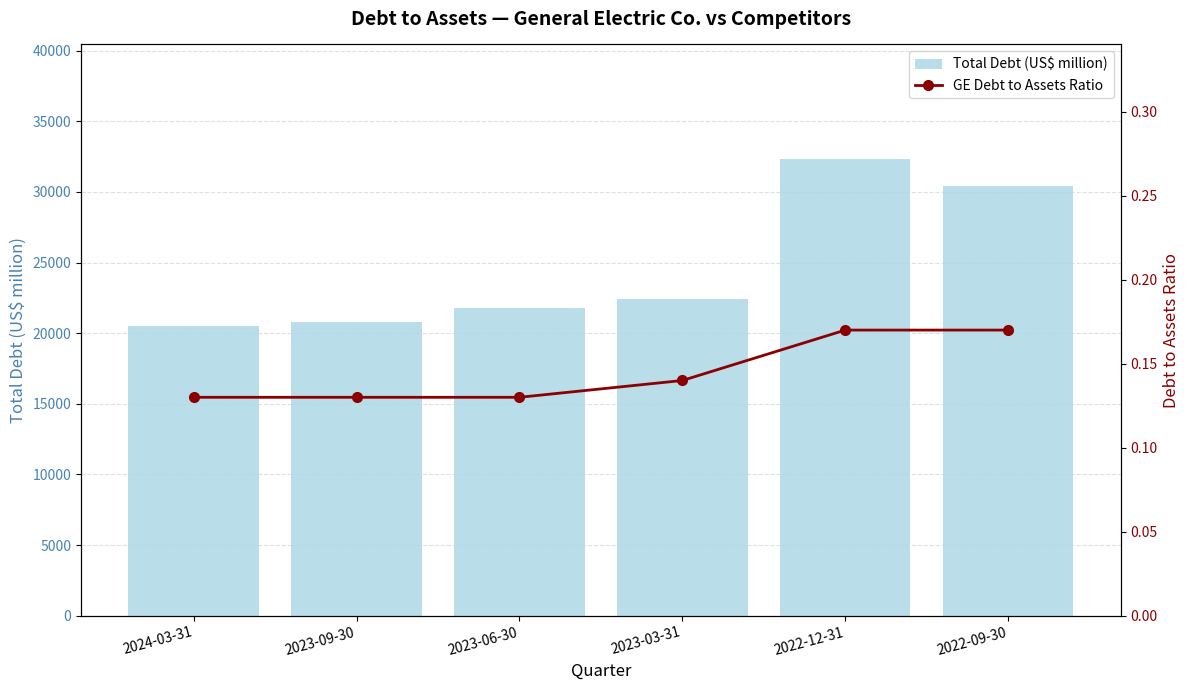

At 2023-09-30, list the series in order from smallest to largest.

GE Debt to Assets Ratio, Total Debt (US$ million)